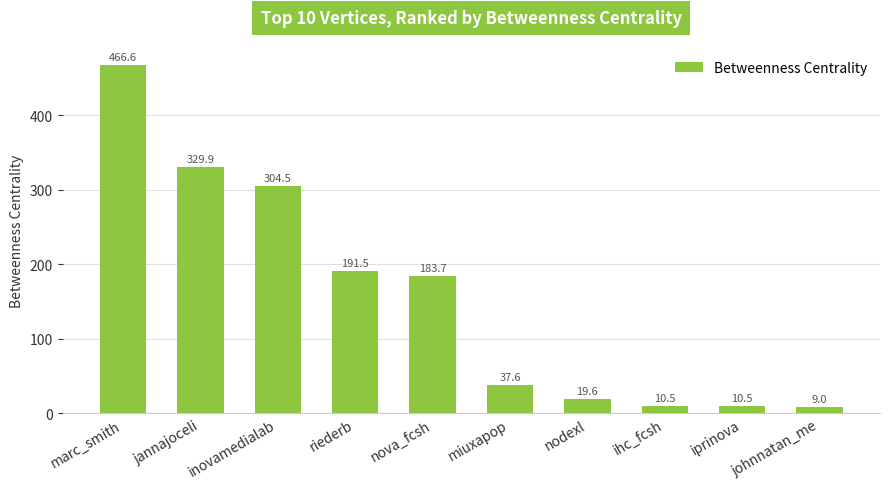

At which label is the value closest to 237?

riederb